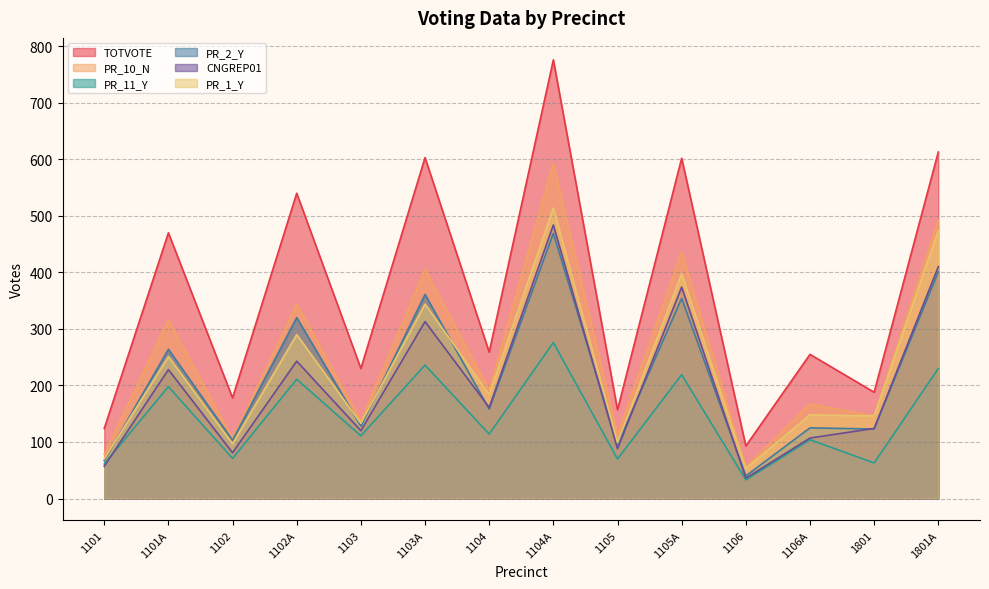

What position from the left is 1103?

5